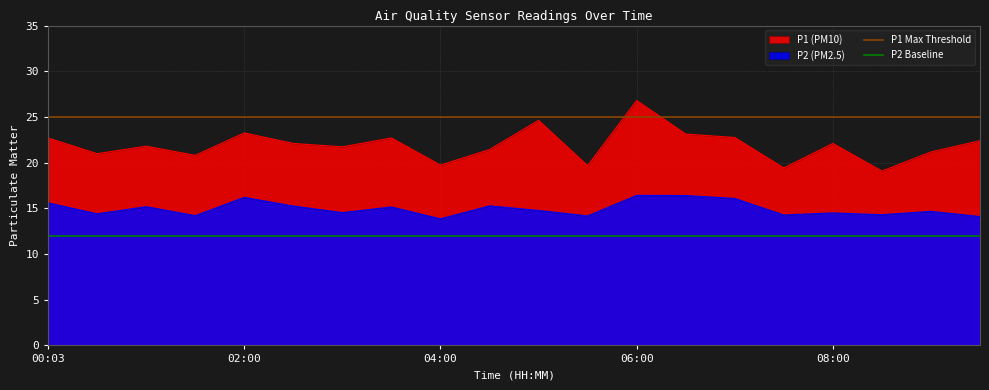

True or false: P2 (PM2.5) and P1 (PM10) cross at least once.

False